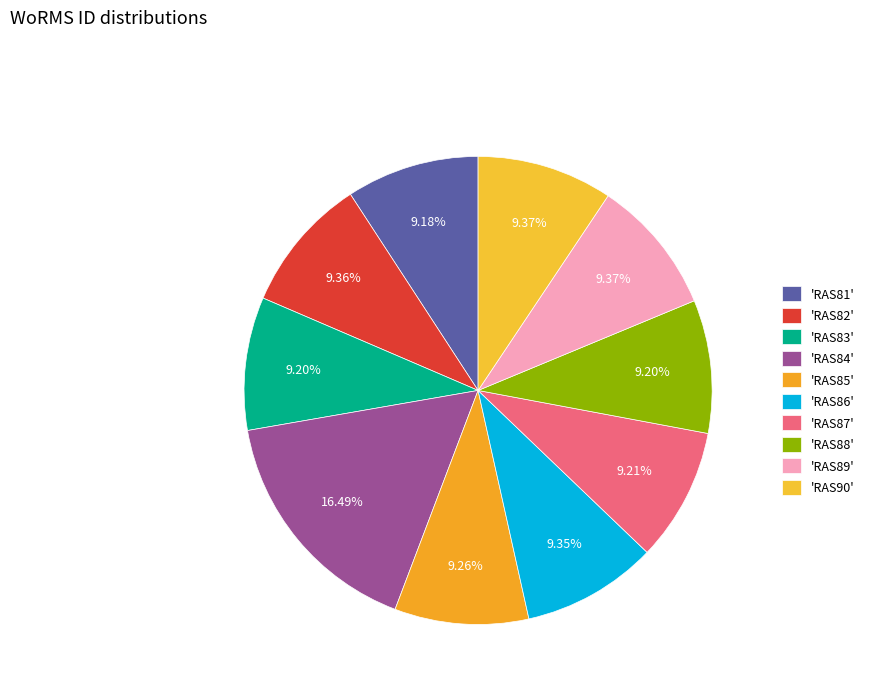

How many segments does this pie chart have?

10